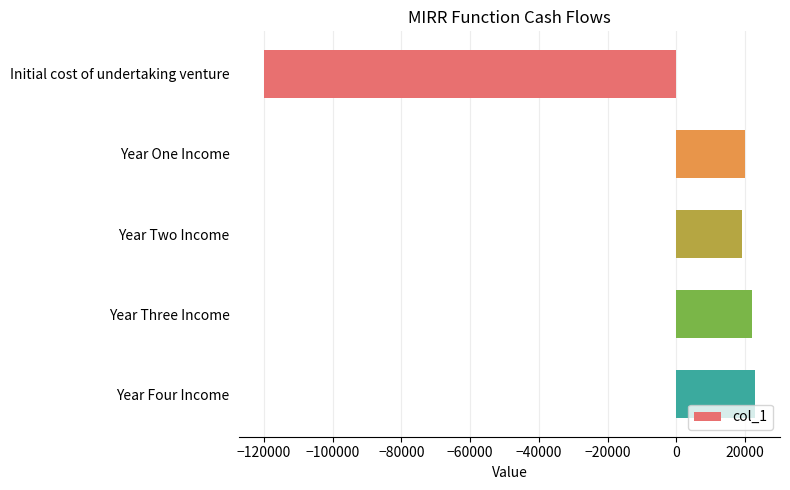

What is the average value?

-7200